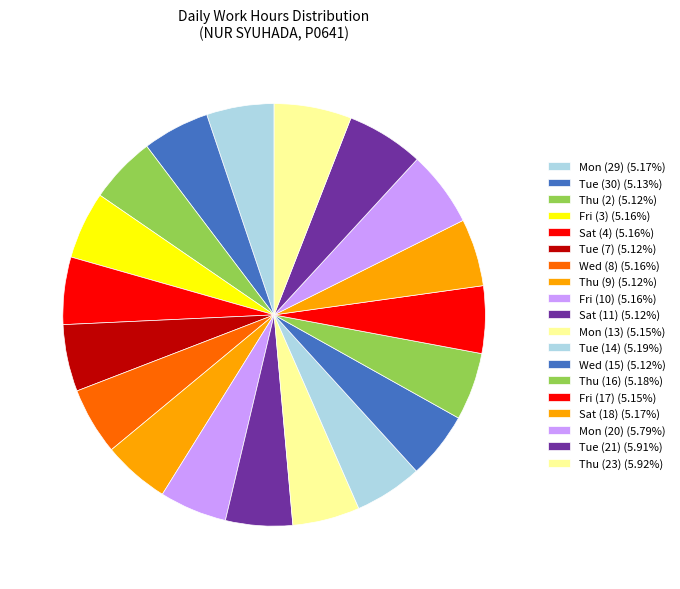

To the nearest percent, what is the average slice percentage?

5%